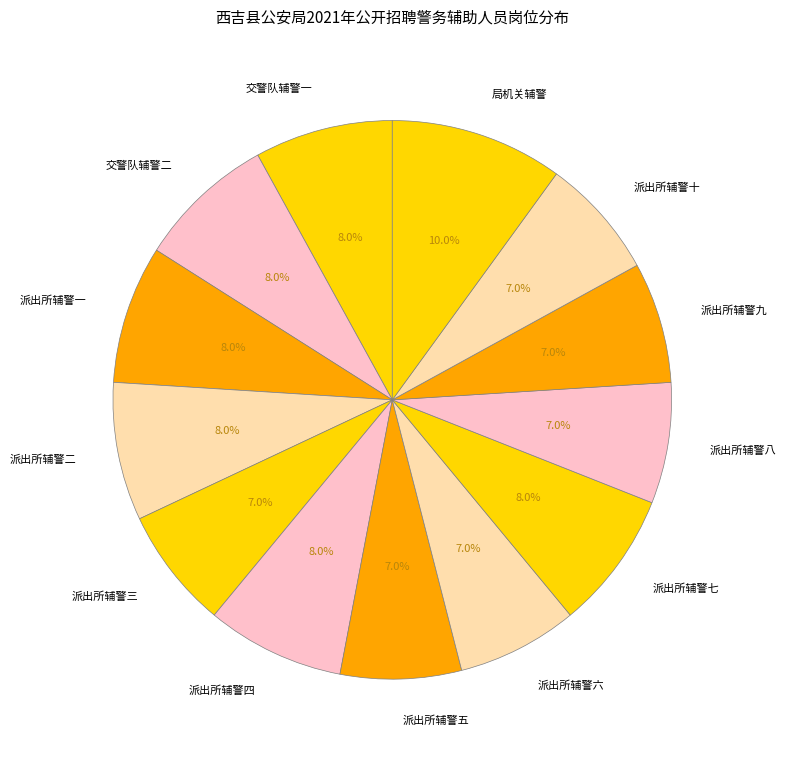

To the nearest percent, what percentage of the pie is 交警队辅警二?

8%